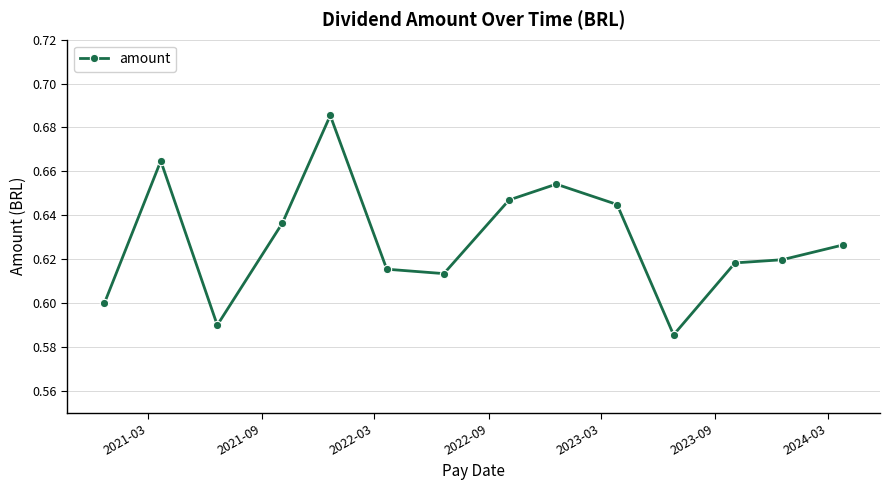

True or false: there are more than 1 points higher than both neighbors.

True